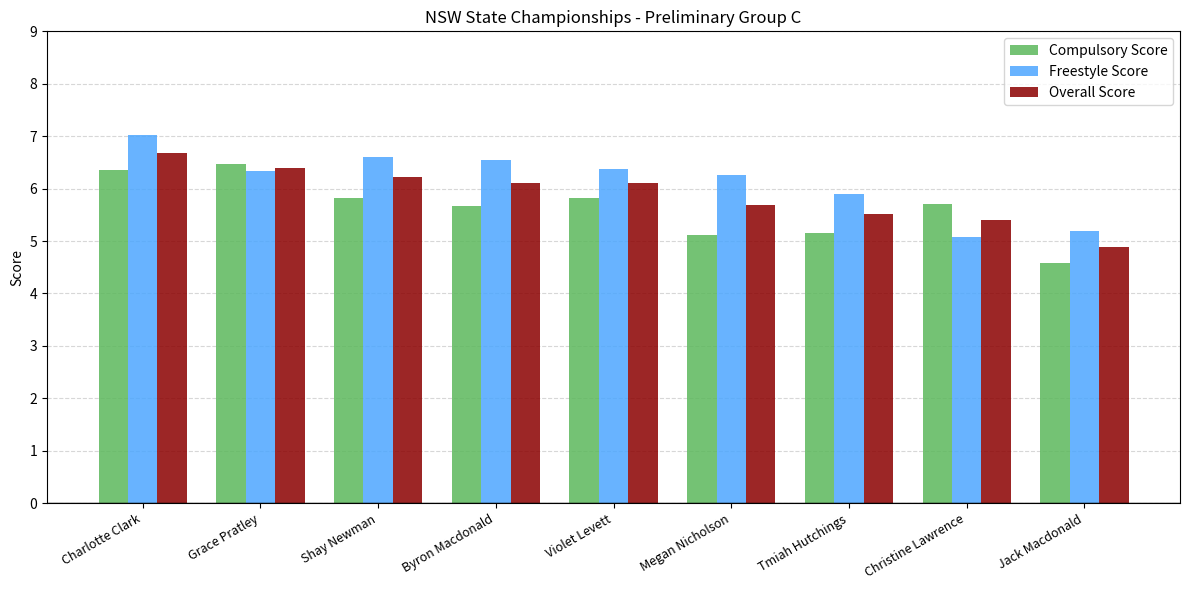

Count the number of data series in this chart.

3